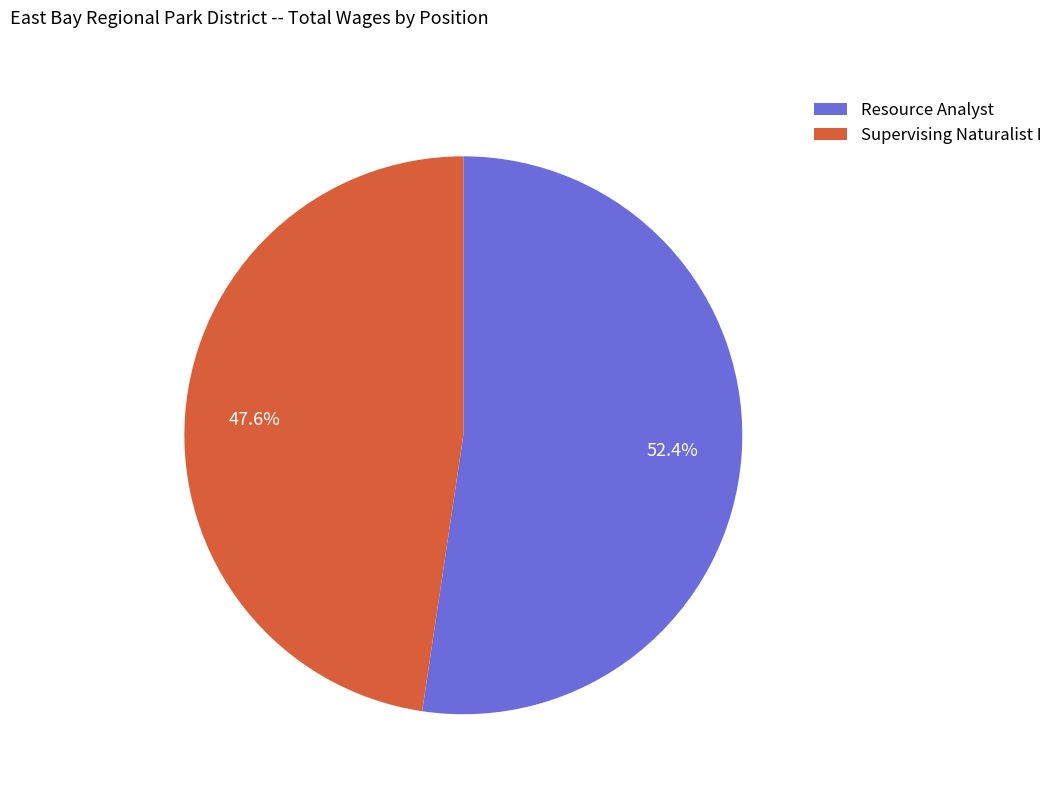

To the nearest percent, what is the difference between the largest and smallest slice percentages?

5%